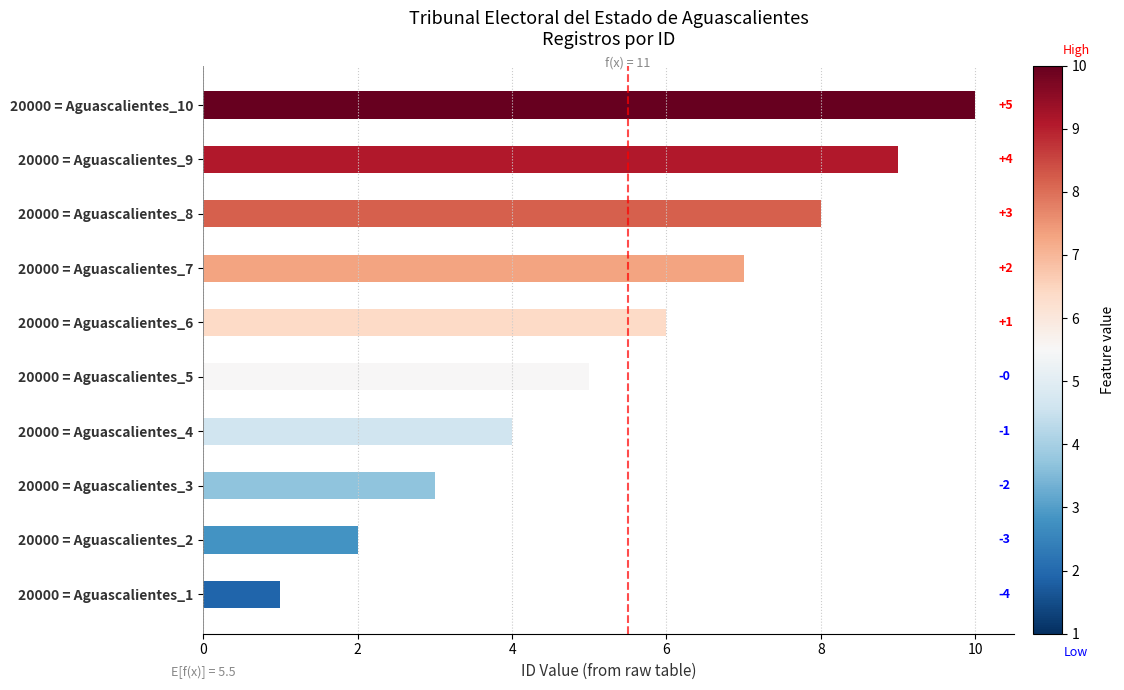

The value at 20000 = Aguascalientes_10 is 10. True or false?

True